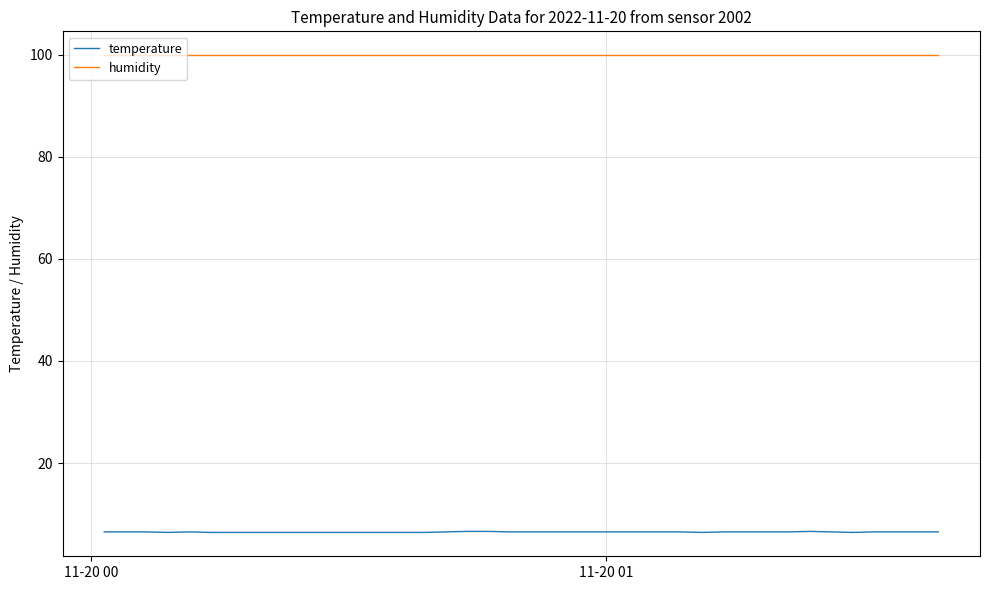

What is the average value of the humidity series?

99.9